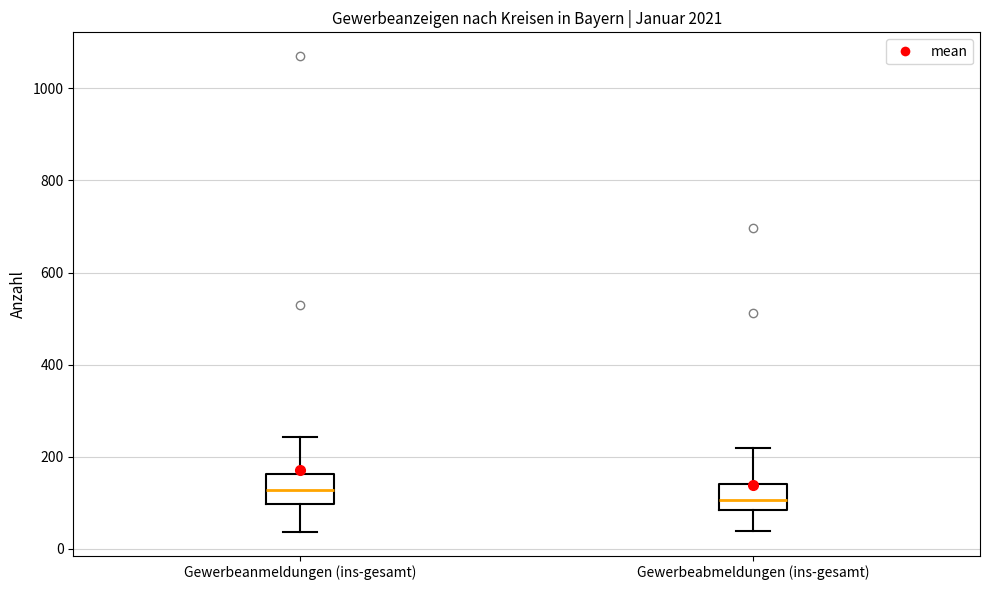

Where does the upper whisker of the box for Gewerbeanmeldungen (ins-gesamt) end on the y-axis? The values are not printed on the chart, so give them approximately, as read against the axis.

240